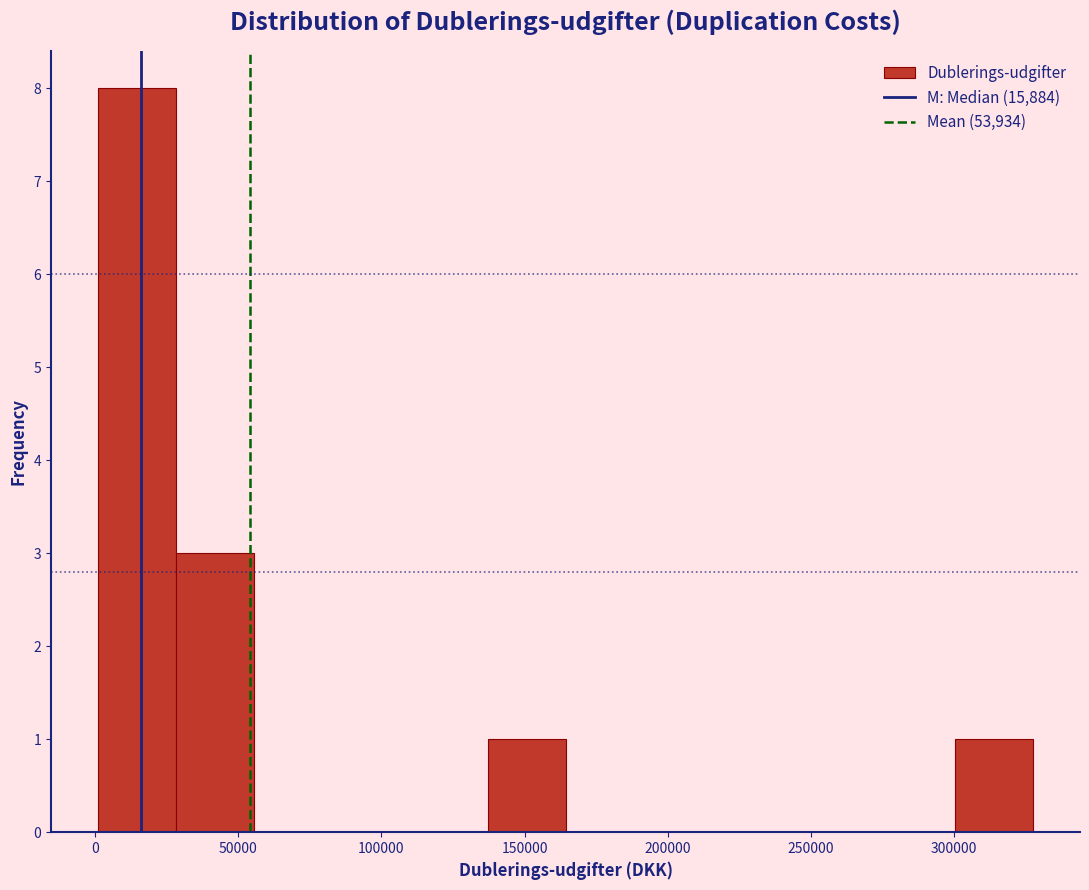

Which range on the x-axis has the tallest bar?

0 to 30000